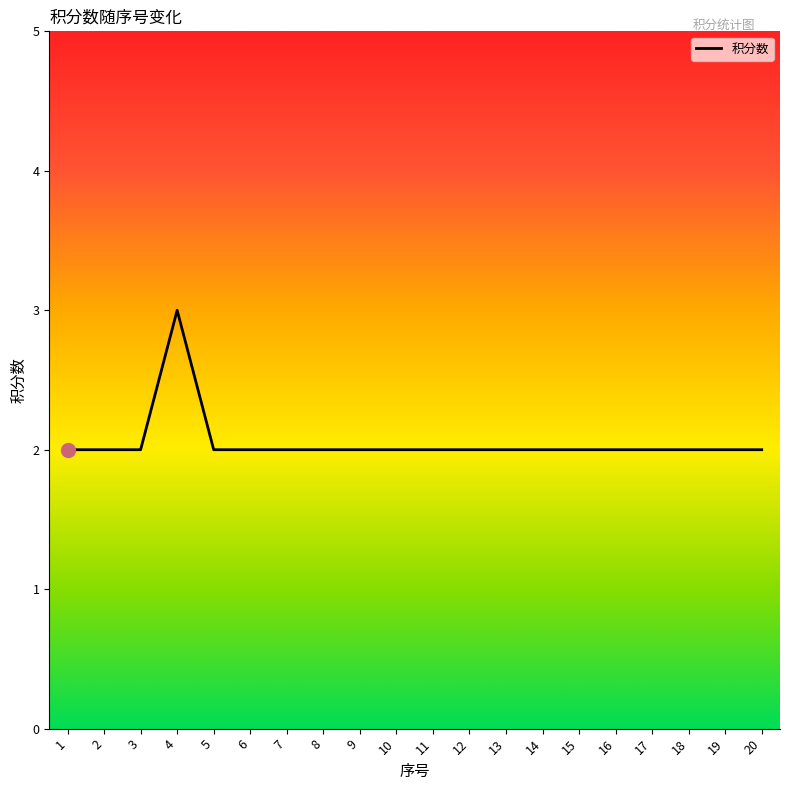

How many lines are shown in the chart?

1